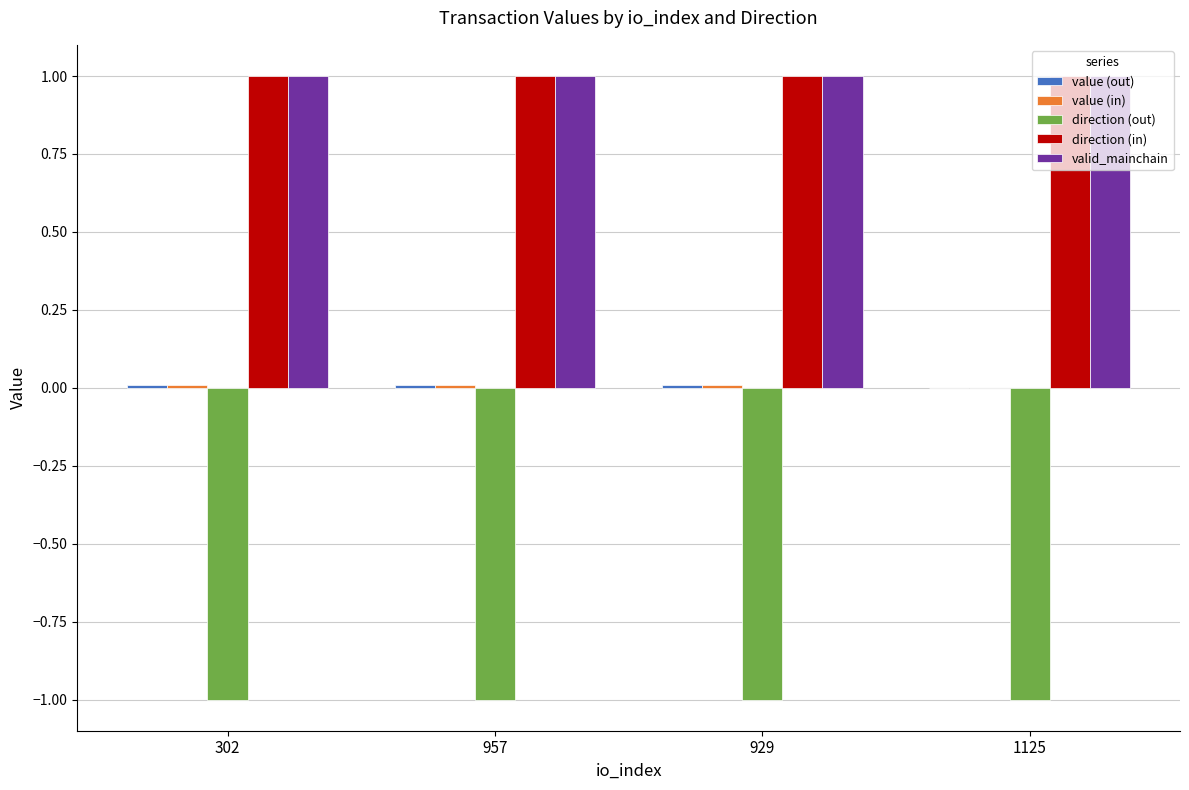

What is the sum of all direction (in) values?

4.0